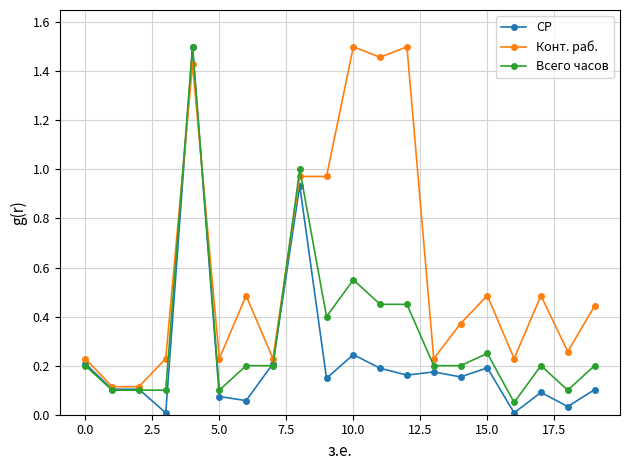

True or false: СР has more than 1 interior local peaks.

True